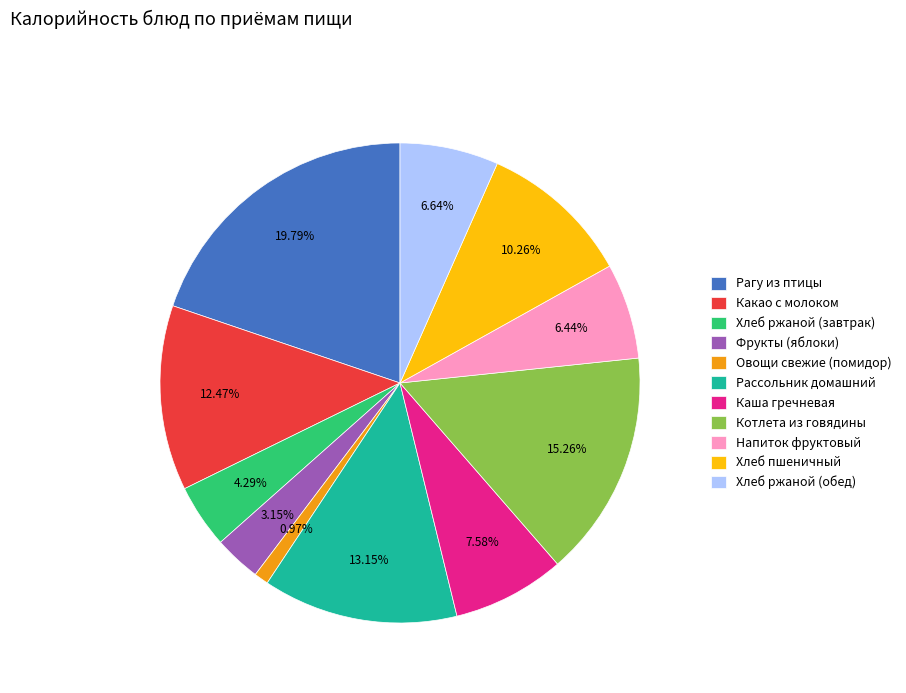

Does Котлета из говядины represent more than half of the total?

No